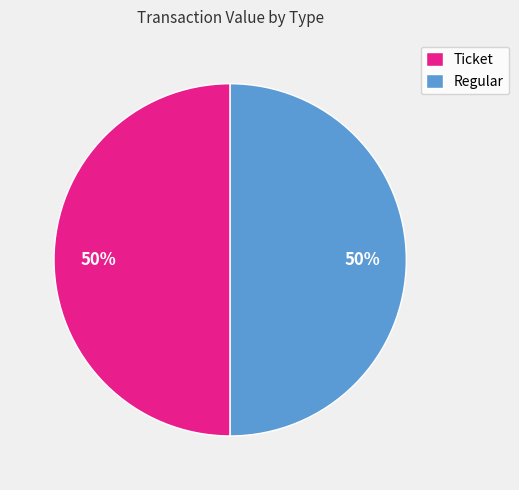

To the nearest percent, what is the average slice percentage?

50%